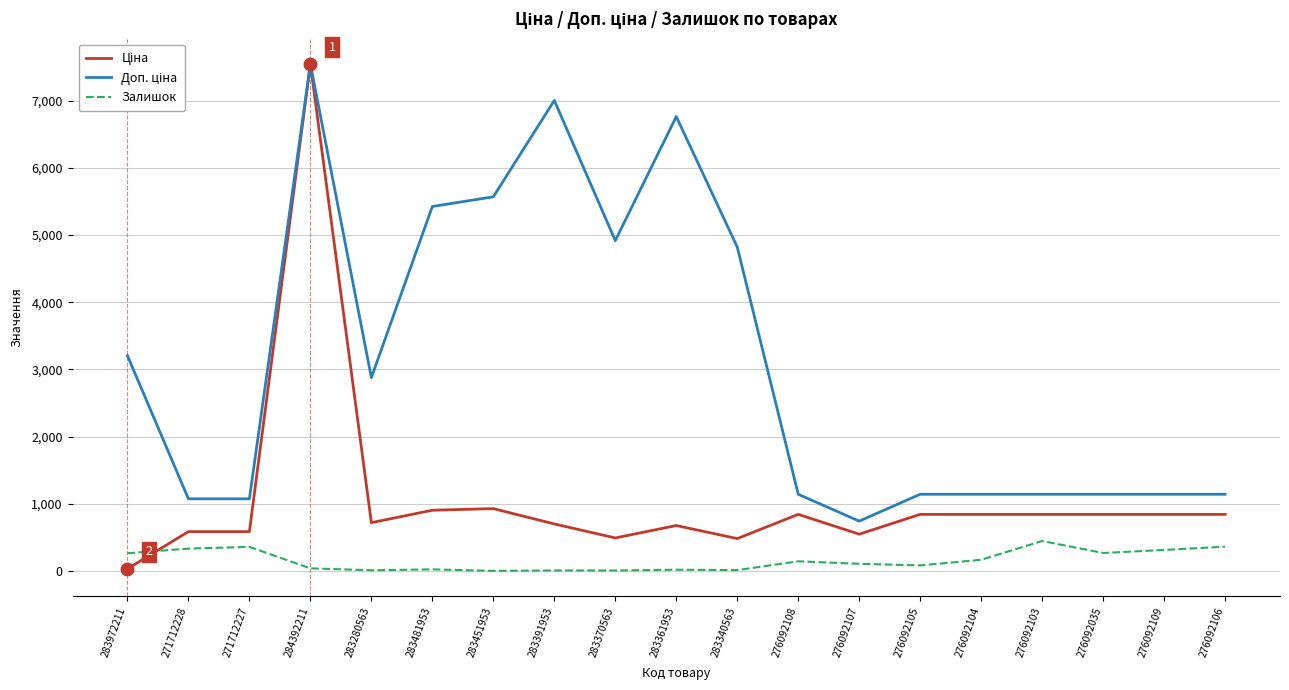

At which category is the sum across all series the highest?

284392211